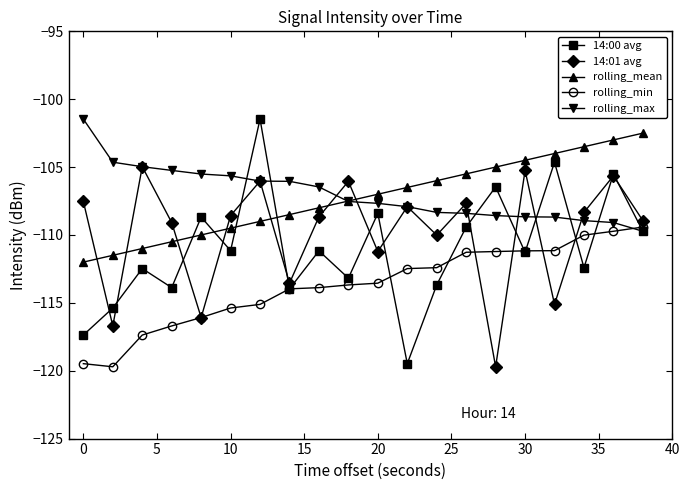

What is the maximum value for rolling_min?

-109.4